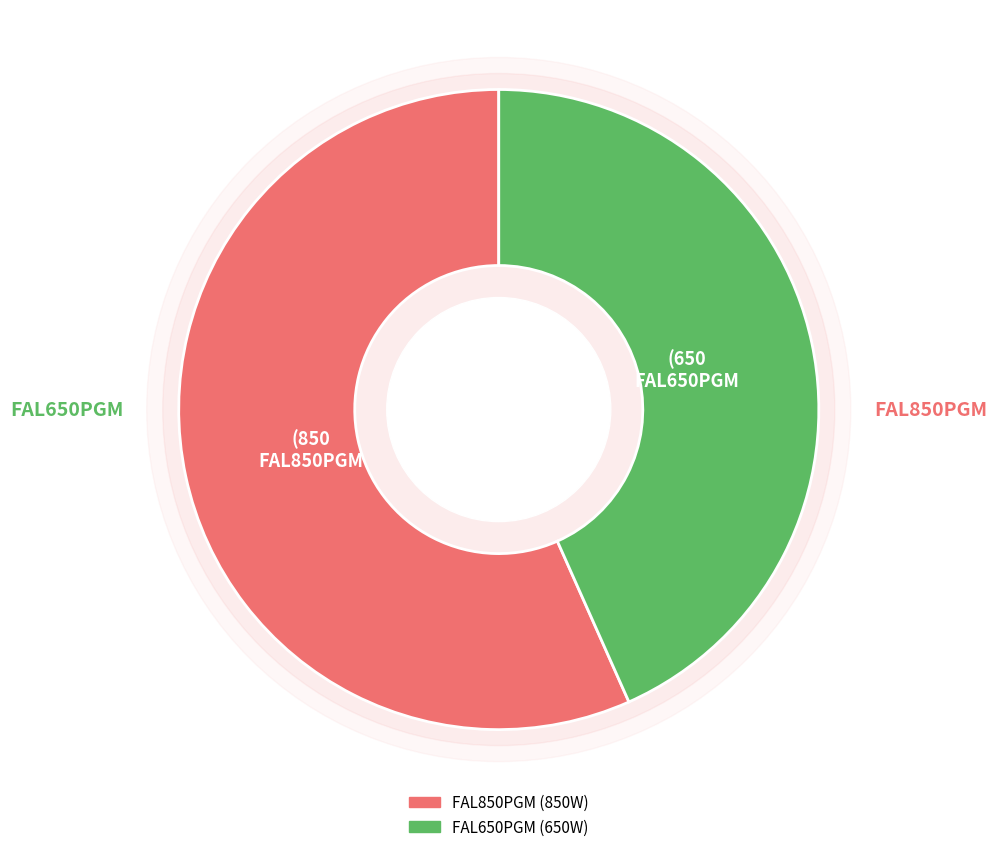

Is it true that FAL650PGM is 33% of the pie?

False